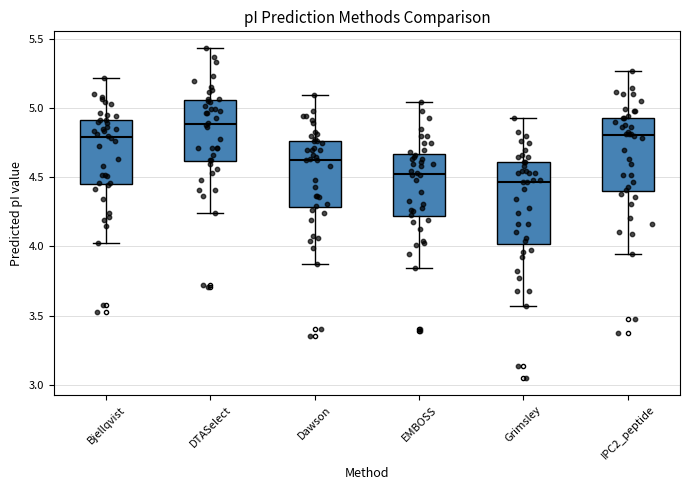

Reading left to right, read every box against the y-axis: the position of its median line, the range the box covers, and the ends of its whiskers. The values are not printed on the chart, so give them approximately, as read against the axis.

Bjellqvist: median 4.80, box 4.45 to 4.90, whiskers 4.00 to 5.20
DTASelect: median 4.90, box 4.60 to 5.05, whiskers 4.25 to 5.45
Dawson: median 4.65, box 4.30 to 4.75, whiskers 3.85 to 5.10
EMBOSS: median 4.55, box 4.20 to 4.65, whiskers 3.85 to 5.05
Grimsley: median 4.45, box 4.00 to 4.60, whiskers 3.55 to 4.95
IPC2_peptide: median 4.80, box 4.40 to 4.95, whiskers 3.95 to 5.25